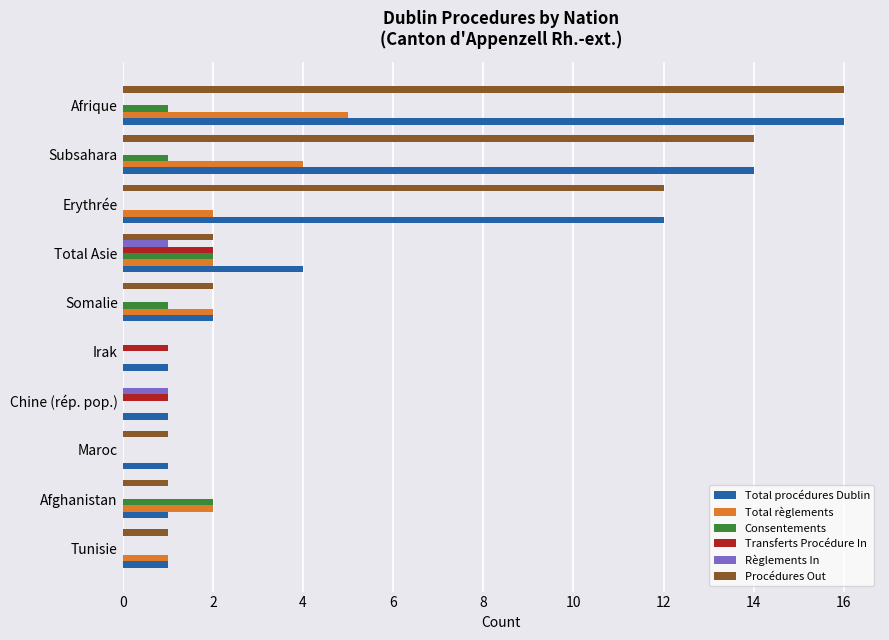

Which category has the highest value in the Procédures Out series?

Afrique